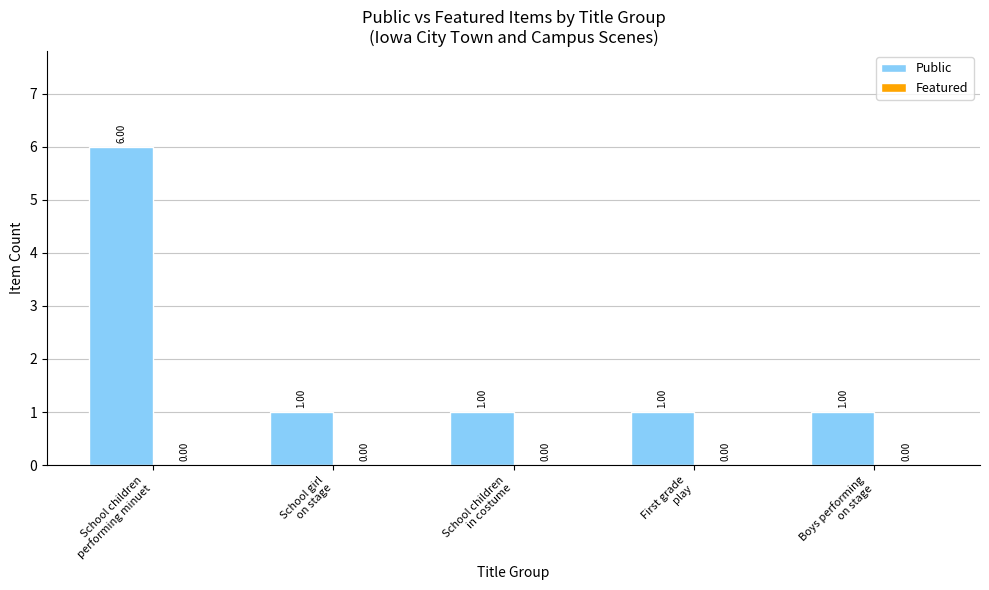

What is the sum of all values?

10